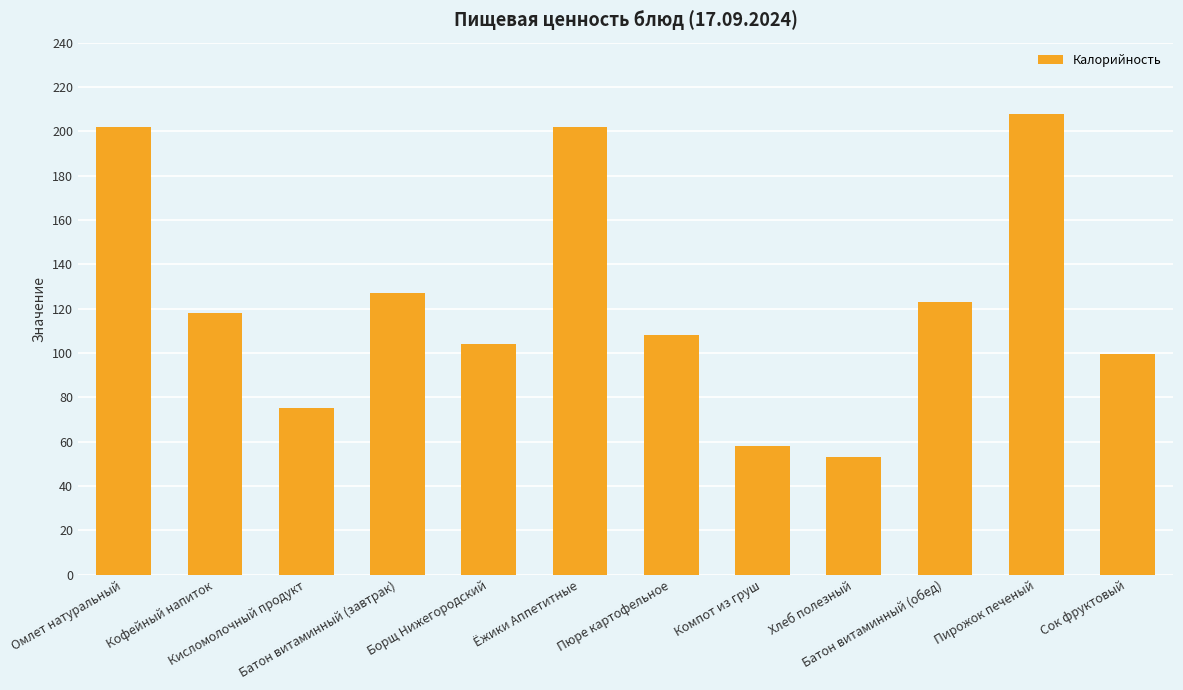

Count the number of data series in this chart.

1